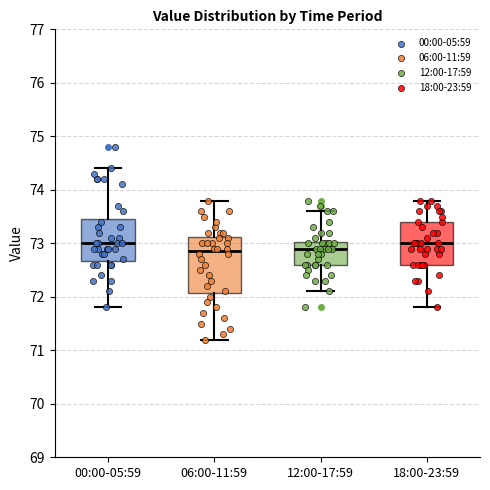

Where does the lower whisker of the box for 06:00-11:59 end on the y-axis? The values are not printed on the chart, so give them approximately, as read against the axis.

71.2